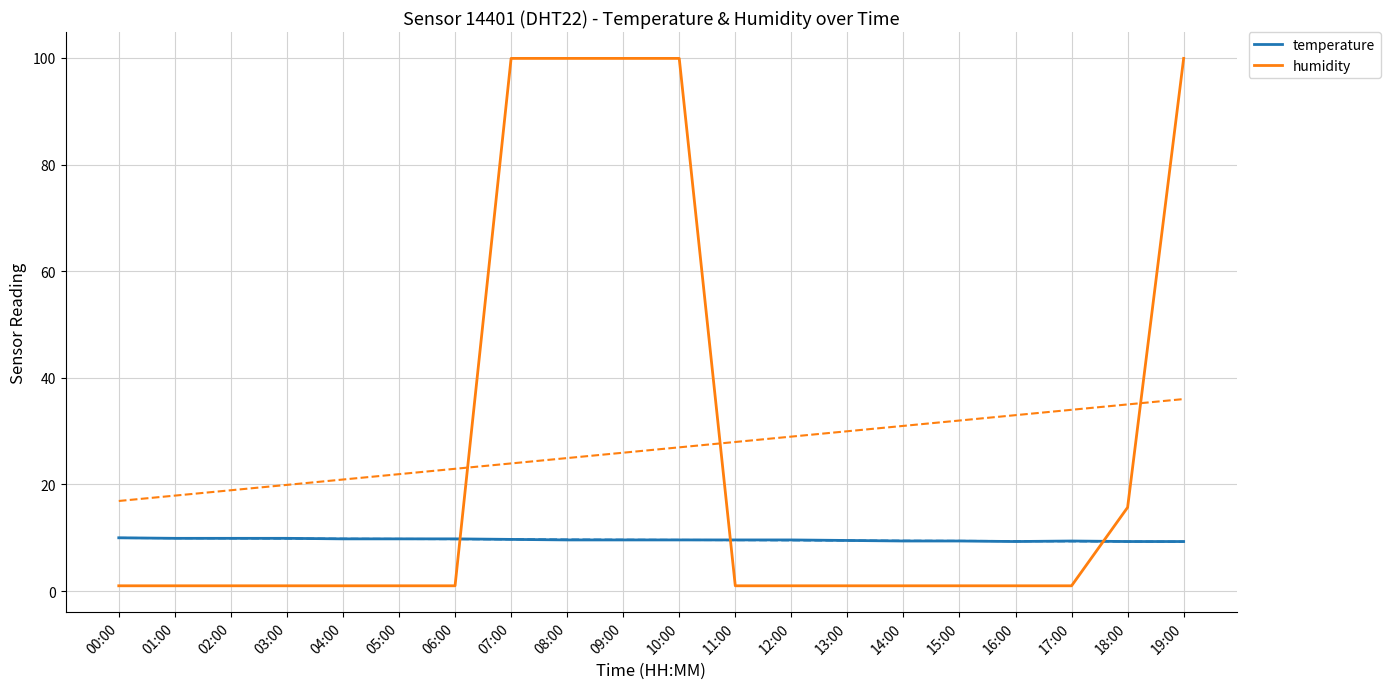

How many times do humidity and temperature cross each other?

3